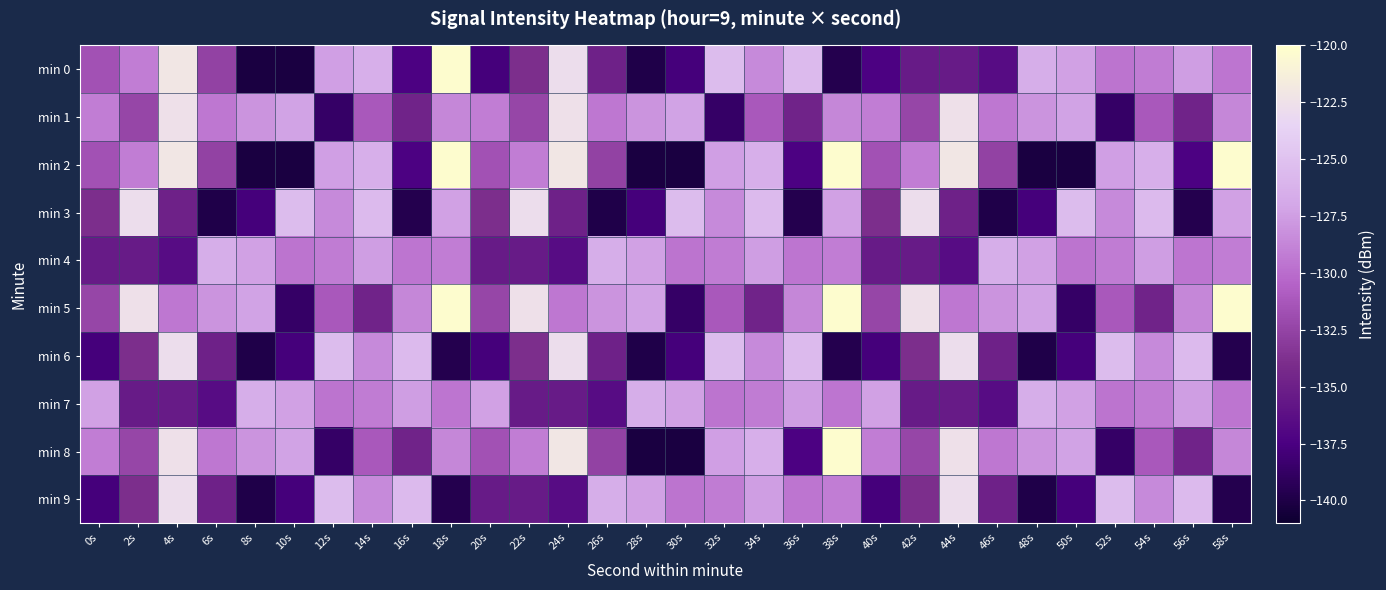

Reading left to right, what are all the values shown in this chart?

min 0: 0s=-131.6	2s=-129.1	4s=-122.1	6s=-132.6	8s=-140.3	10s=-140.2	12s=-127.5	14s=-126.4	16s=-137.3	18s=-120.3	20s=-137.8	22s=-133.9	24s=-122.8	26s=-134.9	28s=-139.9	30s=-137.8	32s=-125.4	34s=-128.5	36s=-125.6	38s=-139.6	40s=-137.3	42s=-135.4	44s=-135.4	46s=-136.6	48s=-126.5	50s=-127.3	52s=-129.6	54s=-129.2	56s=-127.5	58s=-129.5
min 1: 0s=-129.2	2s=-132.3	4s=-122.6	6s=-129.5	8s=-128.0	10s=-127.3	12s=-138.6	14s=-131.2	16s=-134.8	18s=-128.7	20s=-129.2	22s=-132.3	24s=-122.6	26s=-129.5	28s=-128.0	30s=-127.3	32s=-138.6	34s=-131.2	36s=-134.8	38s=-128.7	40s=-129.2	42s=-132.3	44s=-122.6	46s=-129.5	48s=-128.0	50s=-127.3	52s=-138.6	54s=-131.2	56s=-134.8	58s=-128.7
min 2: 0s=-131.6	2s=-129.1	4s=-122.1	6s=-132.6	8s=-140.3	10s=-140.2	12s=-127.5	14s=-126.4	16s=-137.3	18s=-120.3	20s=-131.6	22s=-129.1	24s=-122.1	26s=-132.6	28s=-140.3	30s=-140.2	32s=-127.5	34s=-126.4	36s=-137.3	38s=-120.3	40s=-131.6	42s=-129.1	44s=-122.1	46s=-132.6	48s=-140.3	50s=-140.2	52s=-127.5	54s=-126.4	56s=-137.3	58s=-120.3
min 3: 0s=-133.9	2s=-122.8	4s=-134.9	6s=-139.9	8s=-137.8	10s=-125.4	12s=-128.5	14s=-125.6	16s=-139.6	18s=-127.3	20s=-133.9	22s=-122.8	24s=-134.9	26s=-139.9	28s=-137.8	30s=-125.4	32s=-128.5	34s=-125.6	36s=-139.6	38s=-127.3	40s=-133.9	42s=-122.8	44s=-134.9	46s=-139.9	48s=-137.8	50s=-125.4	52s=-128.5	54s=-125.6	56s=-139.6	58s=-127.3
min 4: 0s=-135.4	2s=-135.4	4s=-136.6	6s=-126.5	8s=-127.3	10s=-129.6	12s=-129.2	14s=-127.5	16s=-129.5	18s=-129.2	20s=-135.4	22s=-135.4	24s=-136.6	26s=-126.5	28s=-127.3	30s=-129.6	32s=-129.2	34s=-127.5	36s=-129.5	38s=-129.2	40s=-135.4	42s=-135.4	44s=-136.6	46s=-126.5	48s=-127.3	50s=-129.6	52s=-129.2	54s=-127.5	56s=-129.5	58s=-129.2
min 5: 0s=-132.3	2s=-122.6	4s=-129.5	6s=-128.0	8s=-127.3	10s=-138.6	12s=-131.2	14s=-134.8	16s=-128.7	18s=-120.3	20s=-132.3	22s=-122.6	24s=-129.5	26s=-128.0	28s=-127.3	30s=-138.6	32s=-131.2	34s=-134.8	36s=-128.7	38s=-120.3	40s=-132.3	42s=-122.6	44s=-129.5	46s=-128.0	48s=-127.3	50s=-138.6	52s=-131.2	54s=-134.8	56s=-128.7	58s=-120.3
min 6: 0s=-137.8	2s=-133.9	4s=-122.8	6s=-134.9	8s=-139.9	10s=-137.8	12s=-125.4	14s=-128.5	16s=-125.6	18s=-139.6	20s=-137.8	22s=-133.9	24s=-122.8	26s=-134.9	28s=-139.9	30s=-137.8	32s=-125.4	34s=-128.5	36s=-125.6	38s=-139.6	40s=-137.8	42s=-133.9	44s=-122.8	46s=-134.9	48s=-139.9	50s=-137.8	52s=-125.4	54s=-128.5	56s=-125.6	58s=-139.6
min 7: 0s=-127.3	2s=-135.4	4s=-135.4	6s=-136.6	8s=-126.5	10s=-127.3	12s=-129.6	14s=-129.2	16s=-127.5	18s=-129.5	20s=-127.3	22s=-135.4	24s=-135.4	26s=-136.6	28s=-126.5	30s=-127.3	32s=-129.6	34s=-129.2	36s=-127.5	38s=-129.5	40s=-127.3	42s=-135.4	44s=-135.4	46s=-136.6	48s=-126.5	50s=-127.3	52s=-129.6	54s=-129.2	56s=-127.5	58s=-129.5
min 8: 0s=-129.2	2s=-132.3	4s=-122.6	6s=-129.5	8s=-128.0	10s=-127.3	12s=-138.6	14s=-131.2	16s=-134.8	18s=-128.7	20s=-131.6	22s=-129.1	24s=-122.1	26s=-132.6	28s=-140.3	30s=-140.2	32s=-127.5	34s=-126.4	36s=-137.3	38s=-120.3	40s=-129.2	42s=-132.3	44s=-122.6	46s=-129.5	48s=-128.0	50s=-127.3	52s=-138.6	54s=-131.2	56s=-134.8	58s=-128.7
min 9: 0s=-137.8	2s=-133.9	4s=-122.8	6s=-134.9	8s=-139.9	10s=-137.8	12s=-125.4	14s=-128.5	16s=-125.6	18s=-139.6	20s=-135.4	22s=-135.4	24s=-136.6	26s=-126.5	28s=-127.3	30s=-129.6	32s=-129.2	34s=-127.5	36s=-129.5	38s=-129.2	40s=-137.8	42s=-133.9	44s=-122.8	46s=-134.9	48s=-139.9	50s=-137.8	52s=-125.4	54s=-128.5	56s=-125.6	58s=-139.6